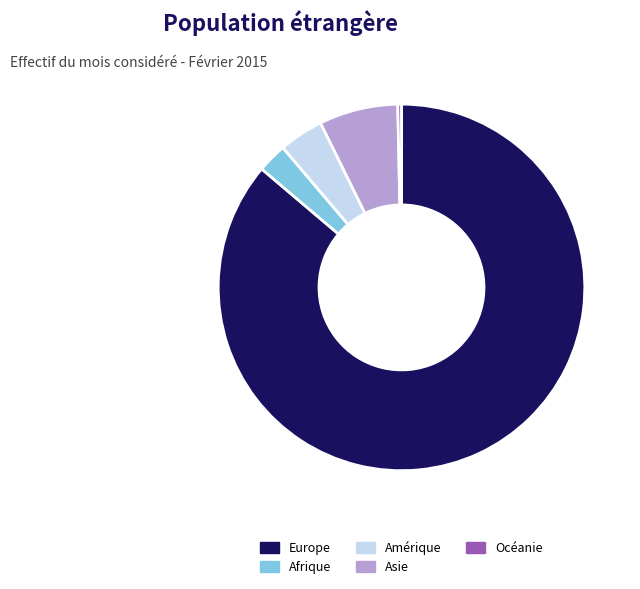

Which category has the smallest portion of the pie?

Océanie